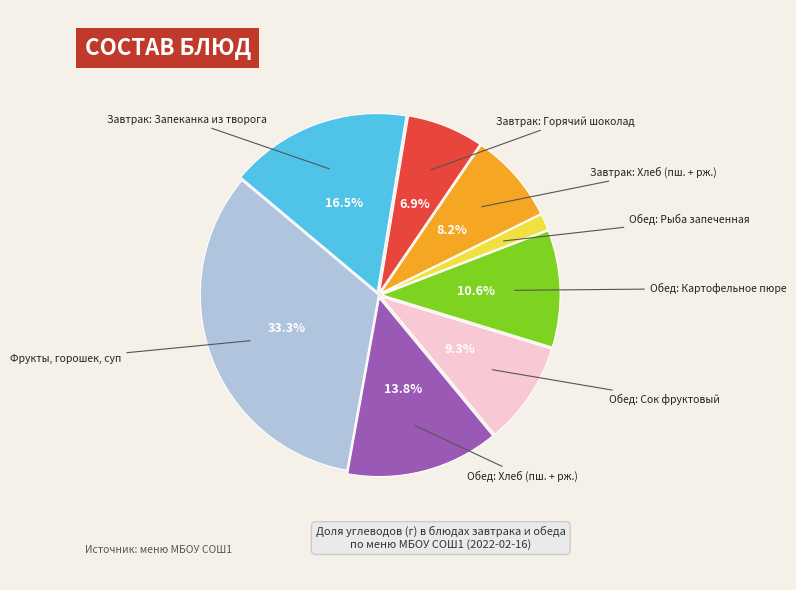

Is there a majority slice in this chart?

No